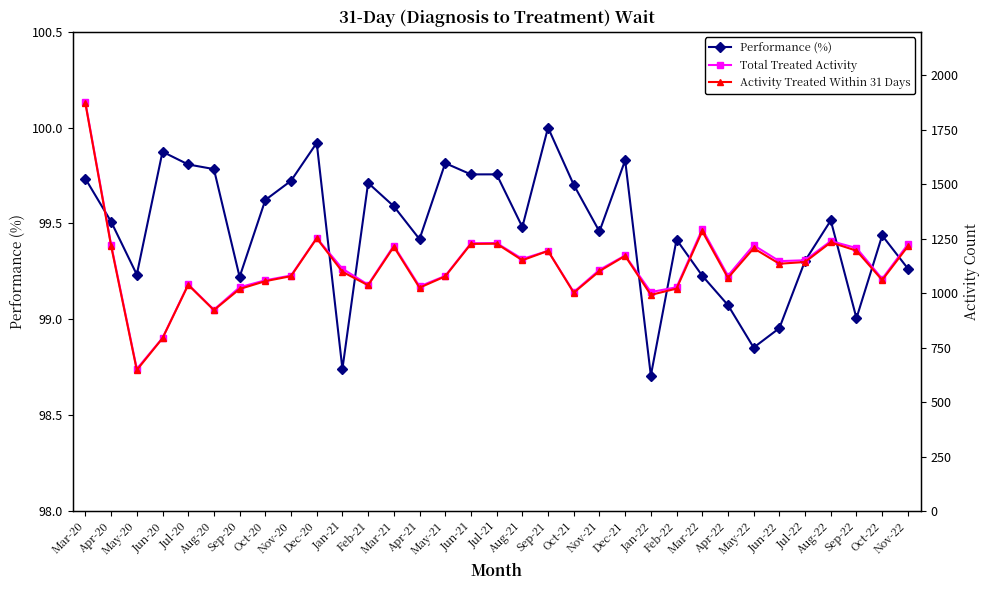

What is the total value across all series at Sep-22?

2501.0